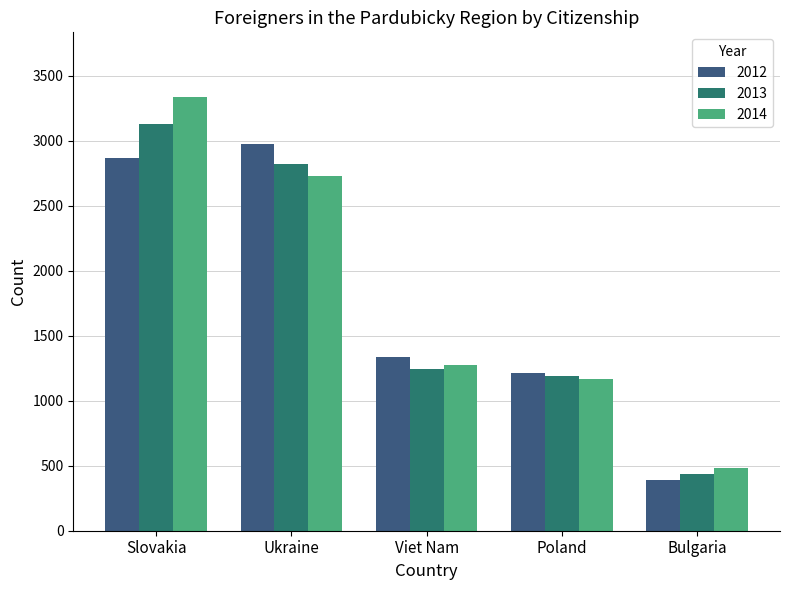

What is the difference between the 2014 values at Ukraine and Viet Nam?

1451